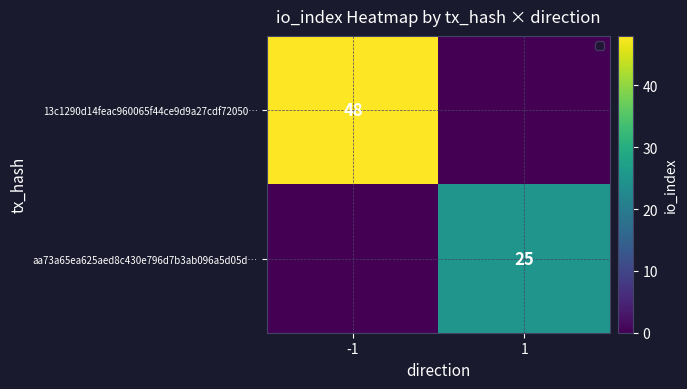

The aa73a65ea625aed8c430e796d7b3ab096a5d05d… series shows 25 at 1. True or false?

True